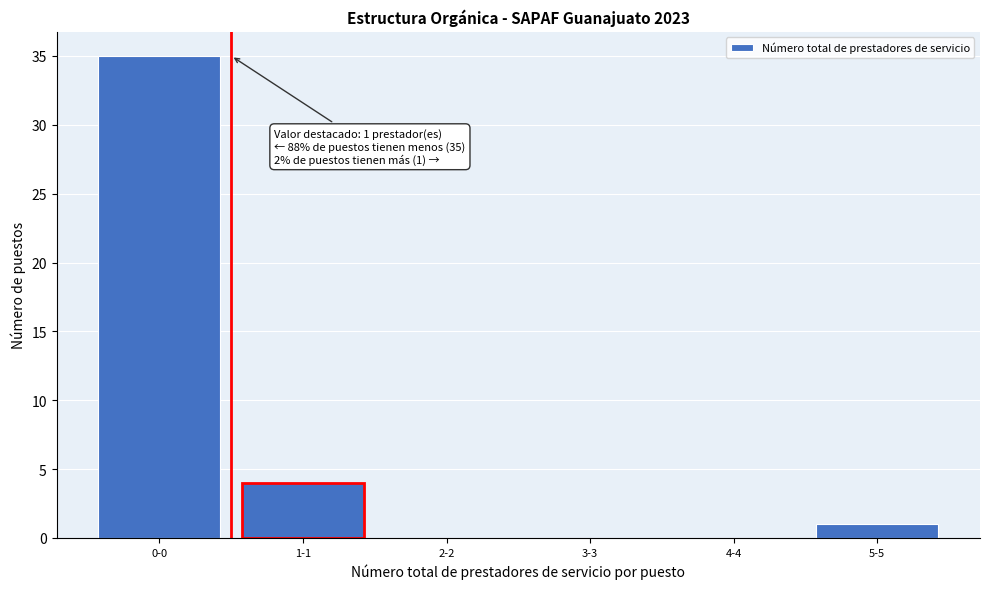

Reading left to right, what are all the values shown in this chart?

0-0=35	1-1=4	2-2=0	3-3=0	4-4=0	5-5=1